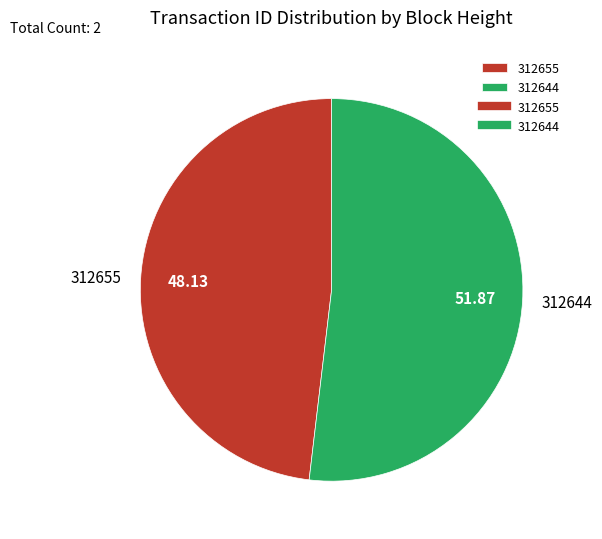

Rank the categories by value from highest to lowest.

312644, 312655